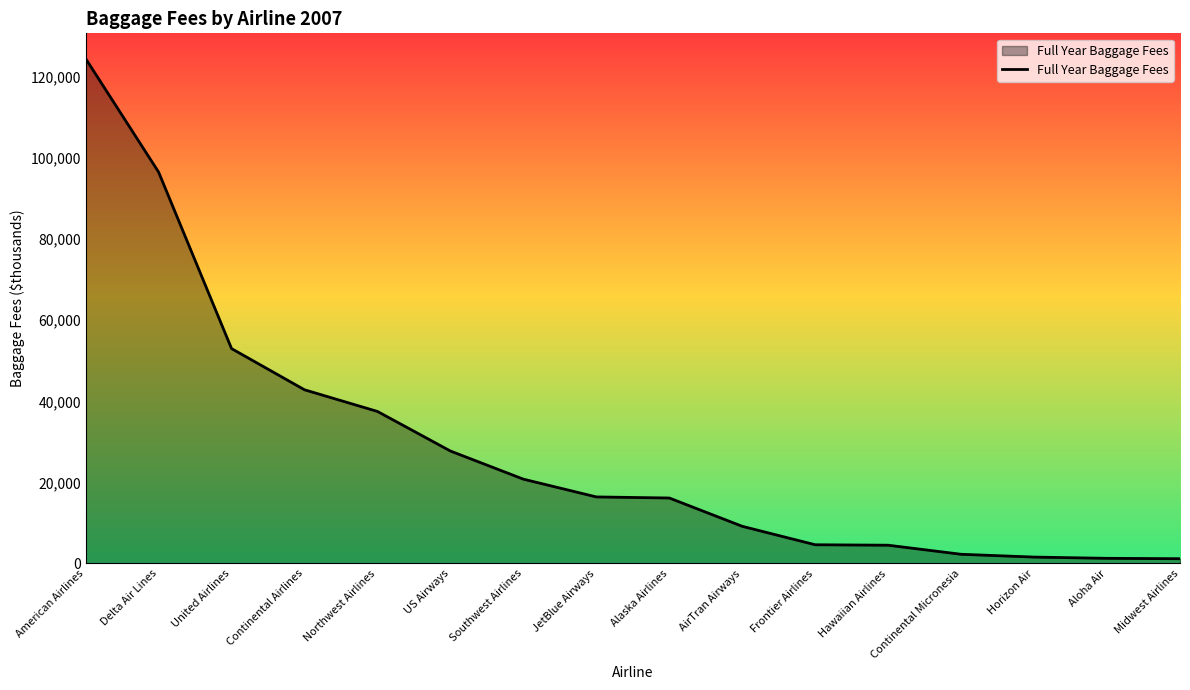

What is the greatest value displayed?

124538